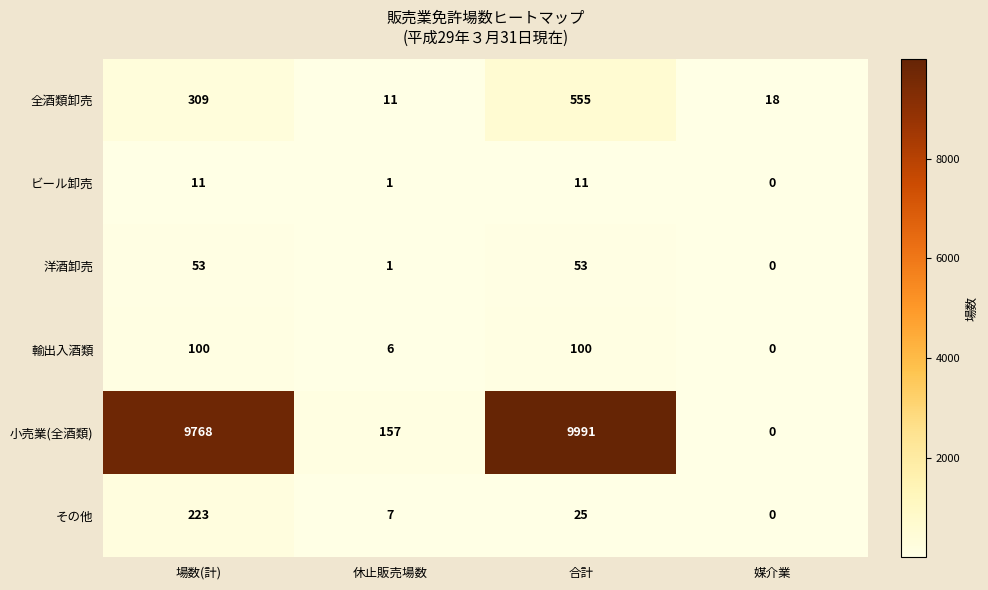

Count the number of data series in this chart.

6